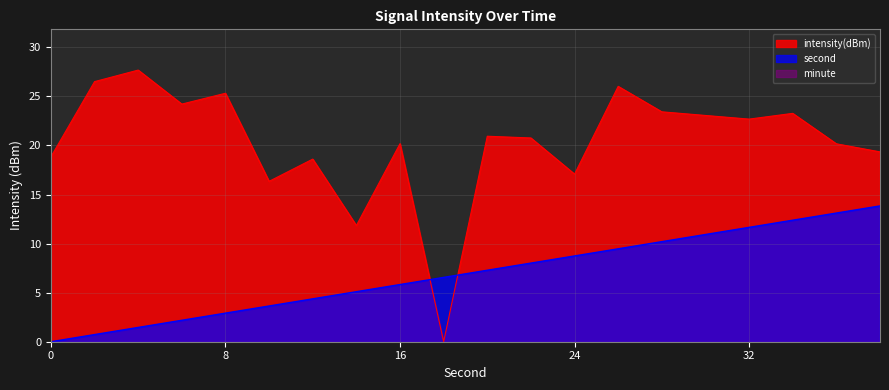

Is the value of second at 34 greater than the value of intensity(dBm) at 0?

No